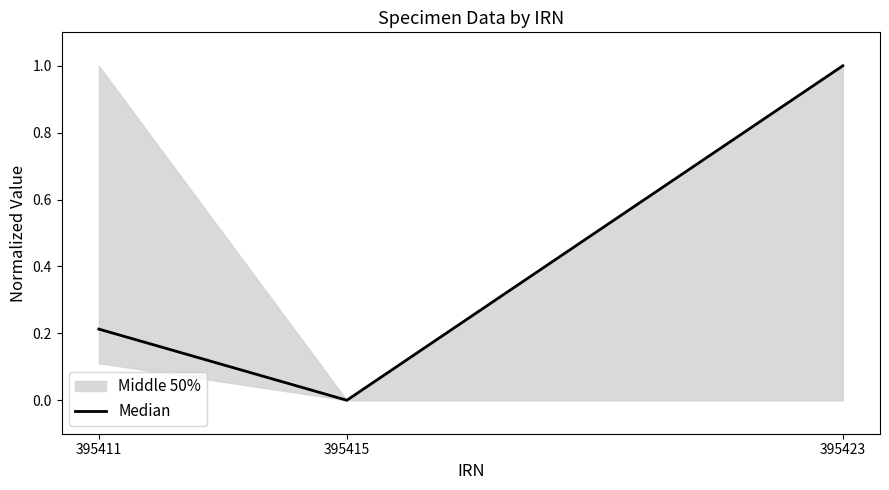

Reading left to right, list all the values displayed in this chart.

395411=0.2	395415=0.0	395423=1.0